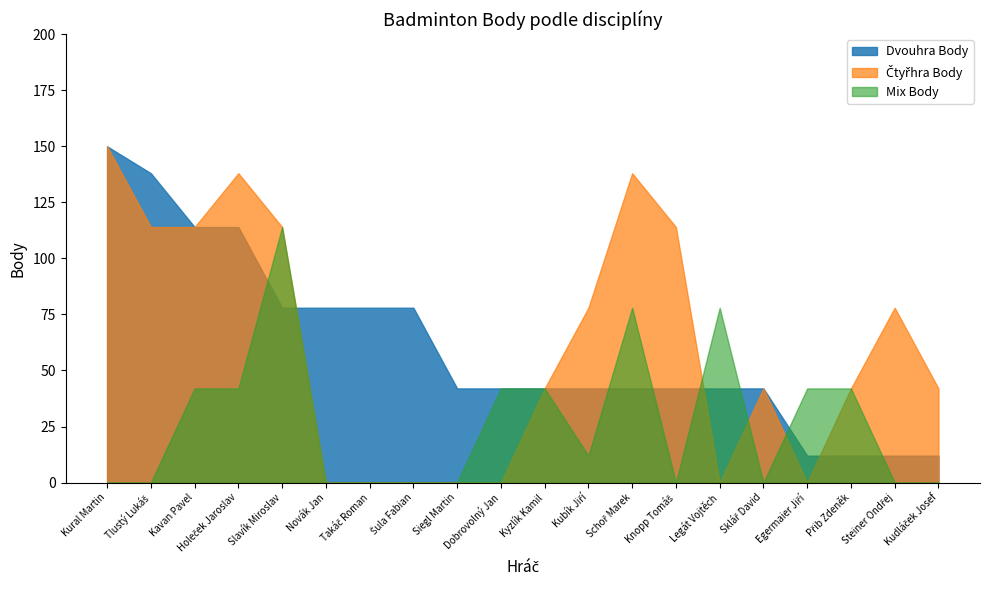

What are all the series names shown in the legend?

Dvouhra Body, Čtyřhra Body, Mix Body